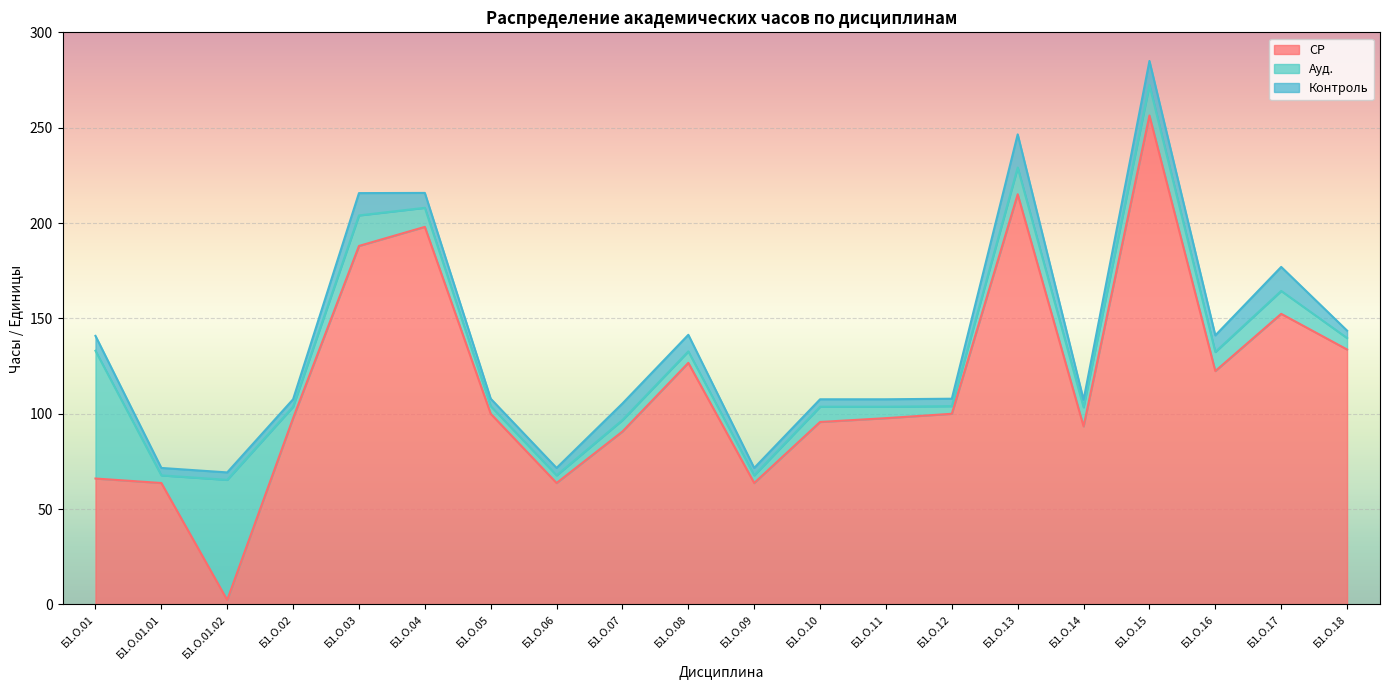

How many lines are shown in the chart?

3